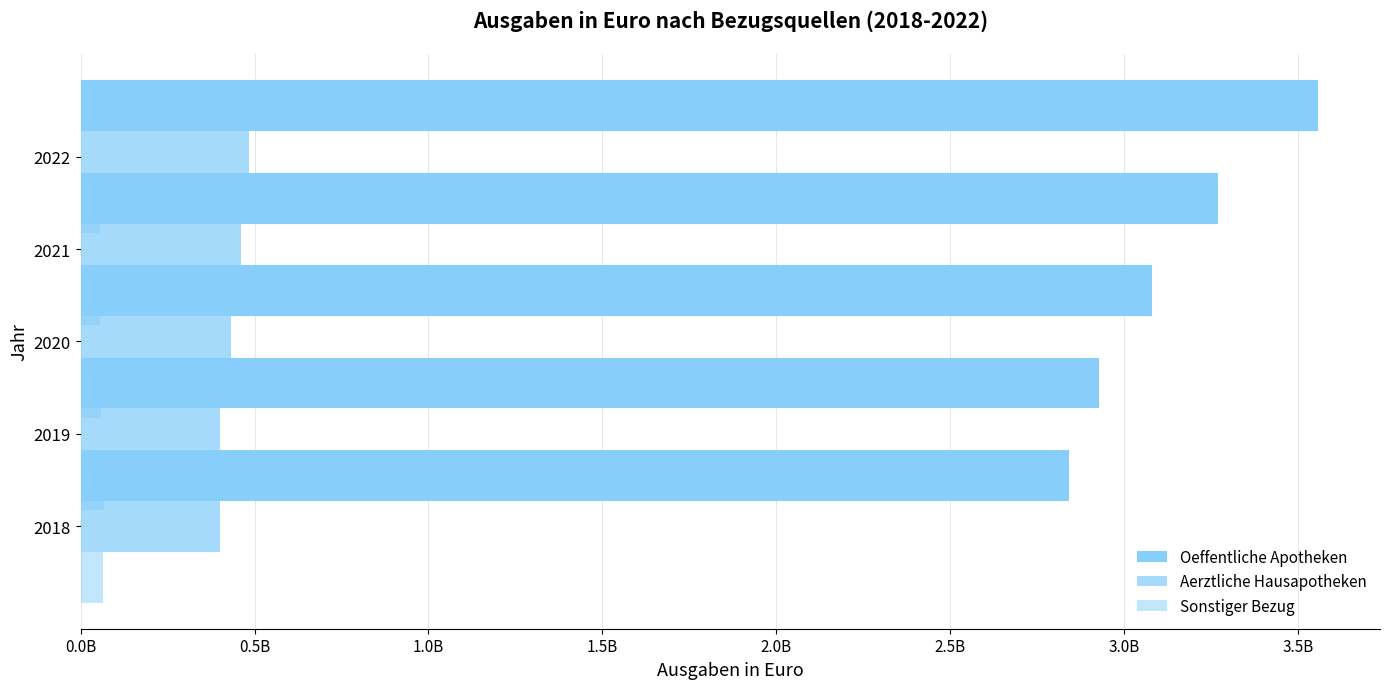

Reading left to right, transcribe all the data shown in this chart.

Oeffentliche Apotheken: 2841957131.2	2927894812.8	3078687367.6	3268097016.5	3556824941.5
Aerztliche Hausapotheken: 400733548.5	401973823.2	433604471.9	460780688.4	483627827.4
Sonstiger Bezug: 64465245.3	66905076.3	59043097.6	55176322.5	54952104.8